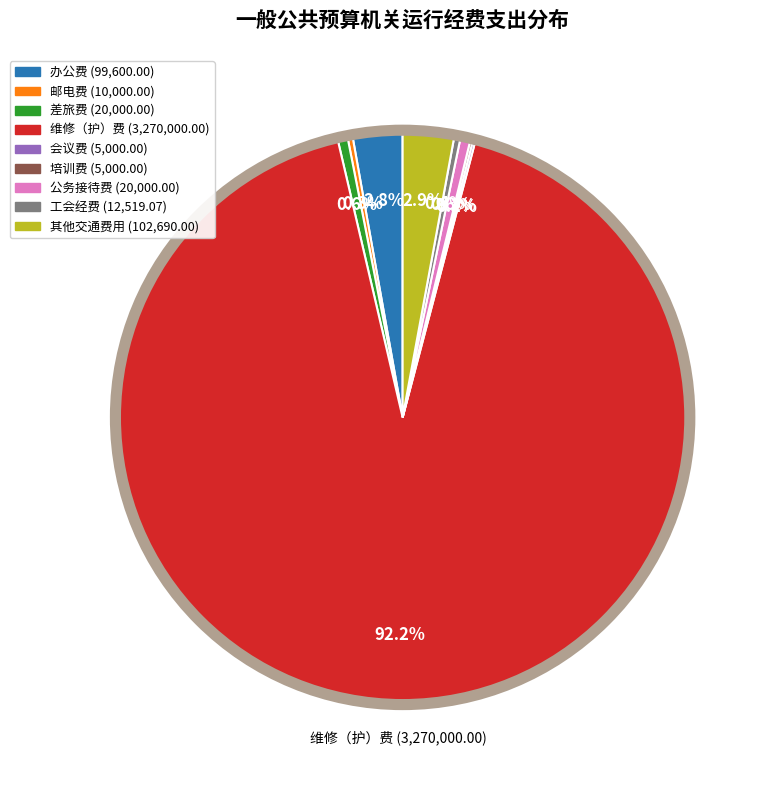

Is there a majority slice in this chart?

Yes